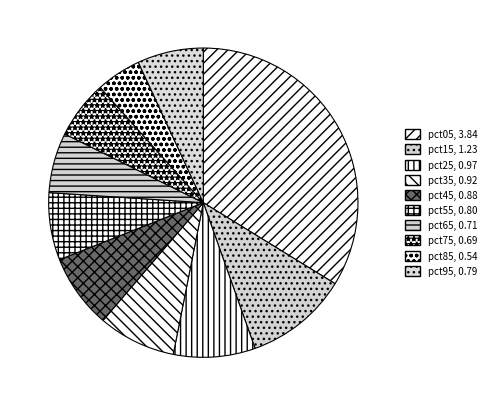

Which slice is the largest?

pct05